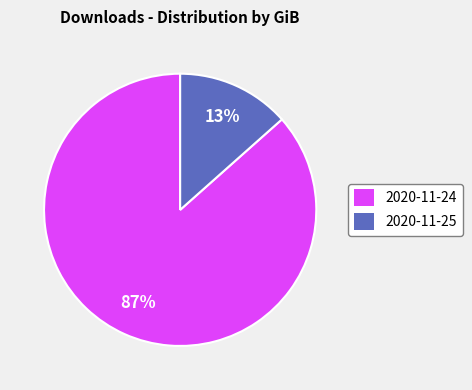

What percentage is the 2020-11-25 slice, to the nearest percent?

13%